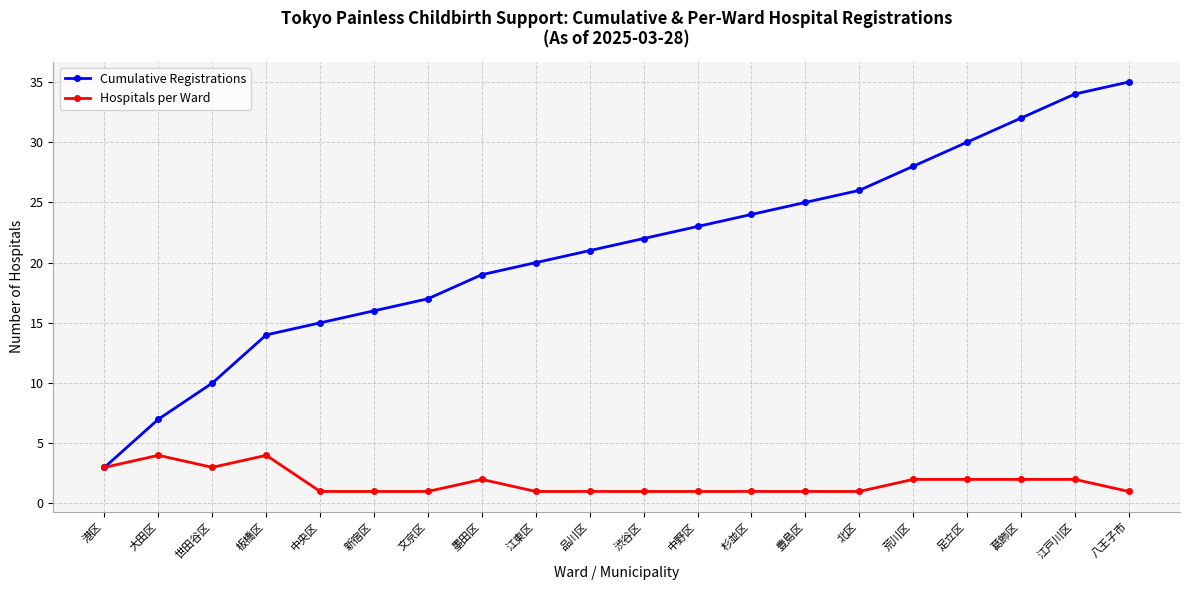

How many lines are shown in the chart?

2